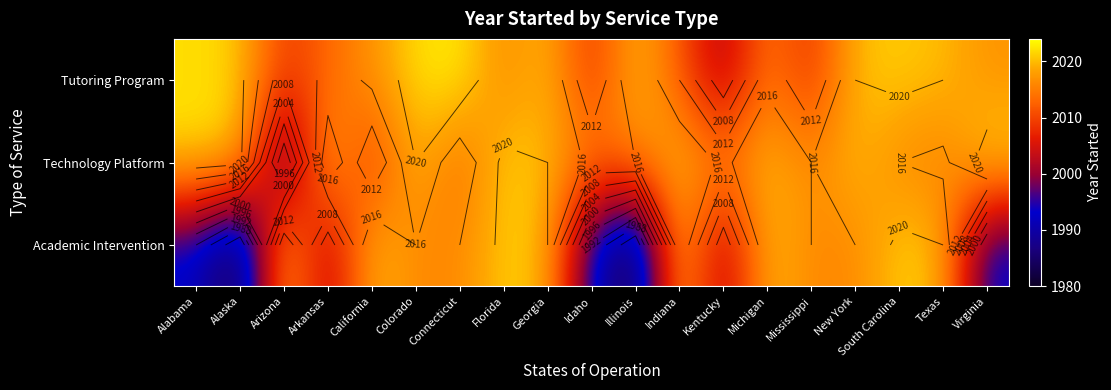

What is the average value of the Tutoring Program series?

2016